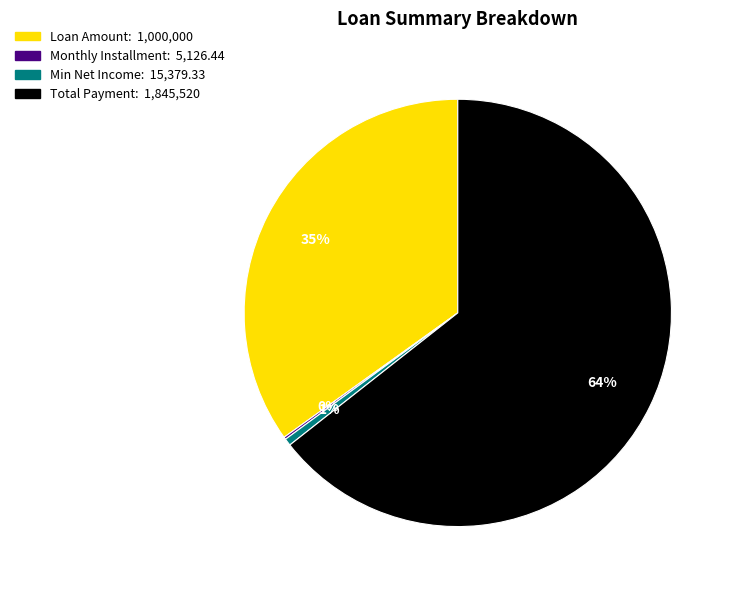

Is there a majority slice in this chart?

Yes